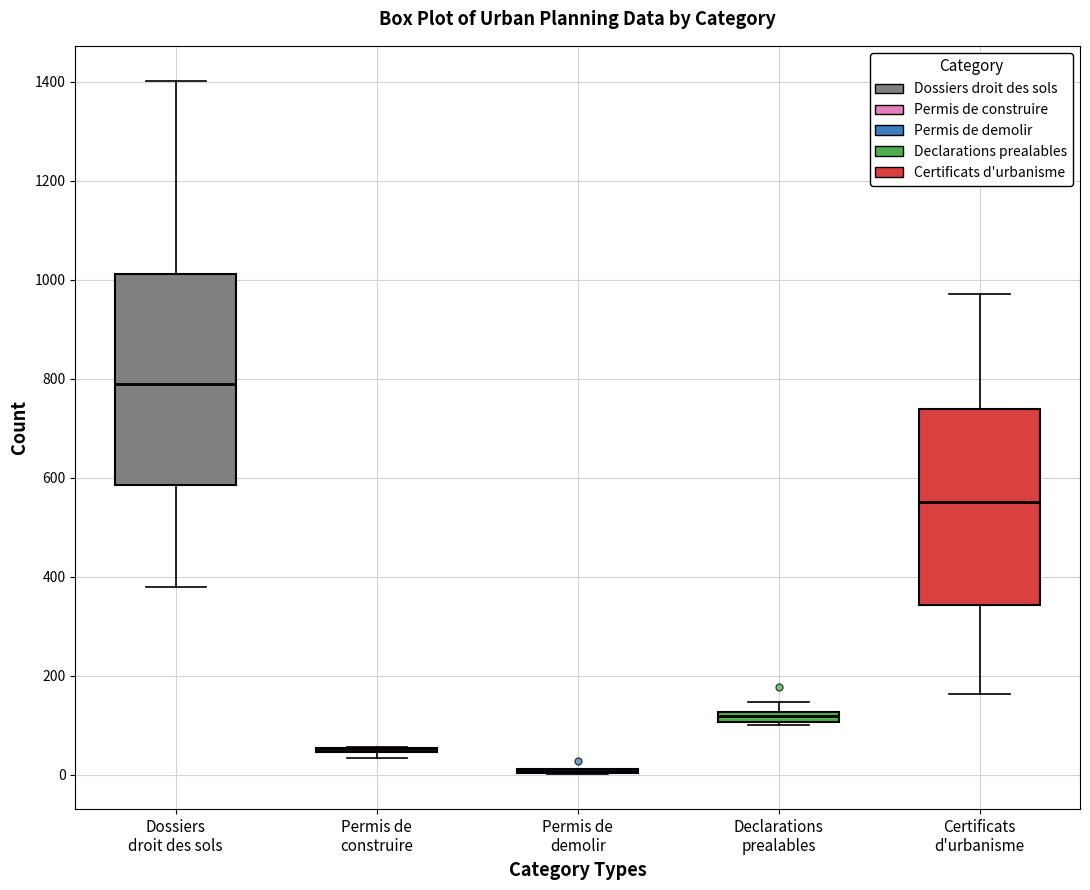

Which box is the tallest, from its lower edge to its upper edge?

Dossiers droit des sols